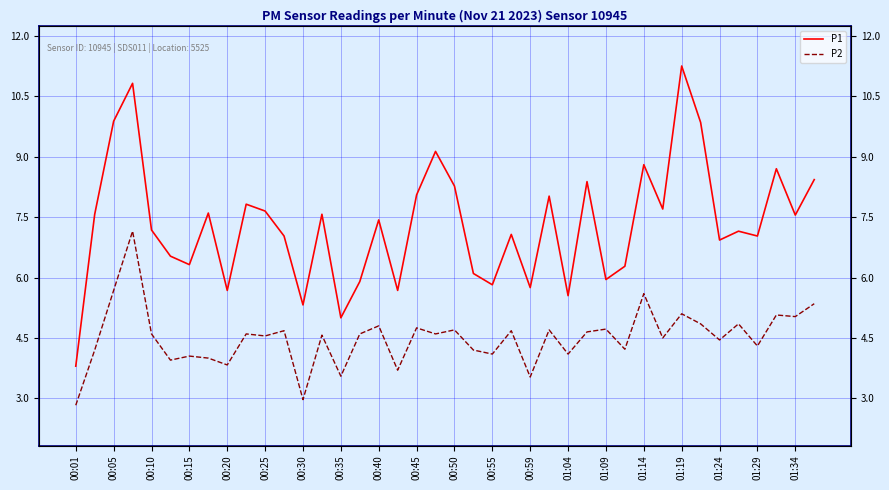

Which label corresponds to the smallest value in the chart?

00:01